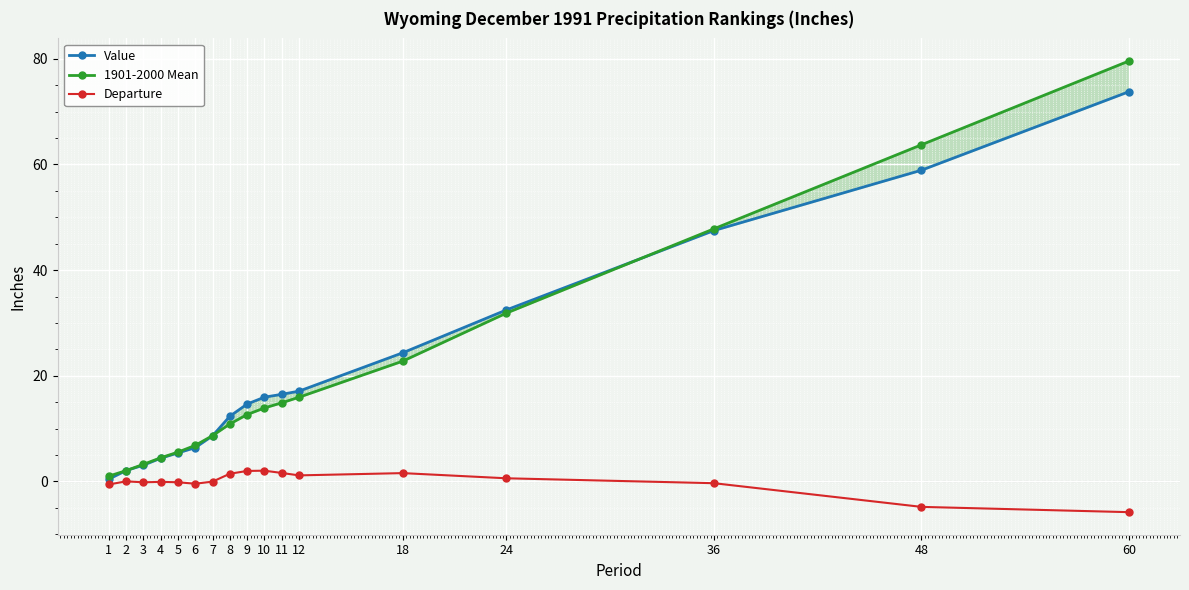

Between which two adjacent categories do Value and 1901-2000 Mean first intersect?

1 and 2